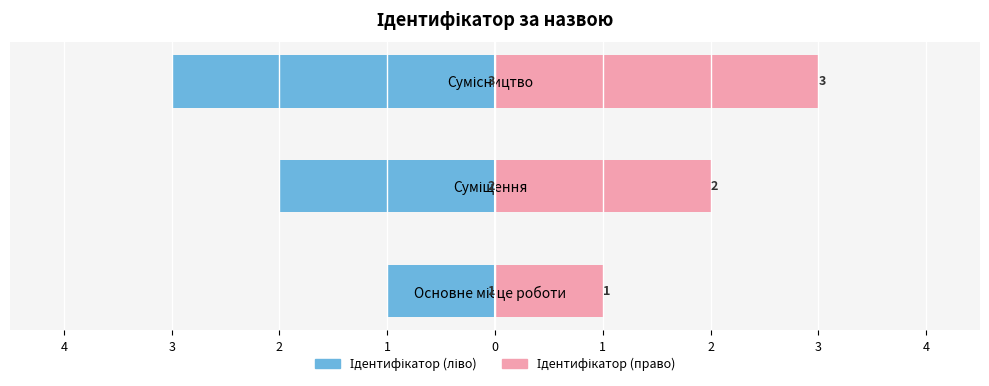

Where does the Ідентифікатор (право) series first go above 2?

Сумісництво